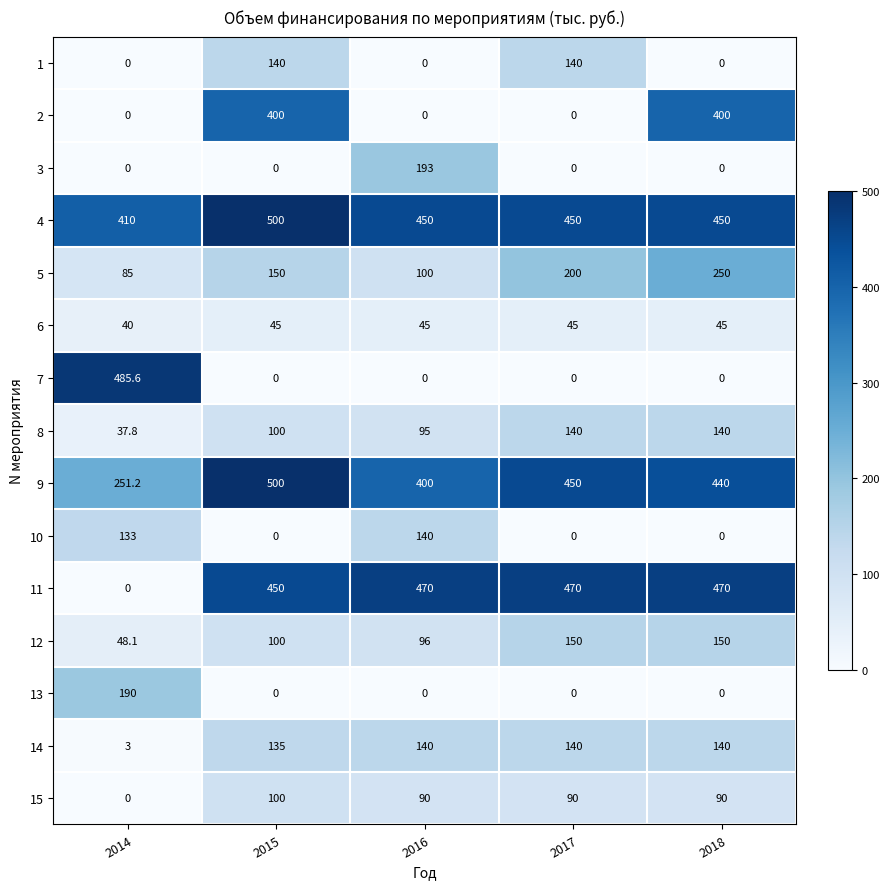

Which label corresponds to the largest value in the chart?

2015